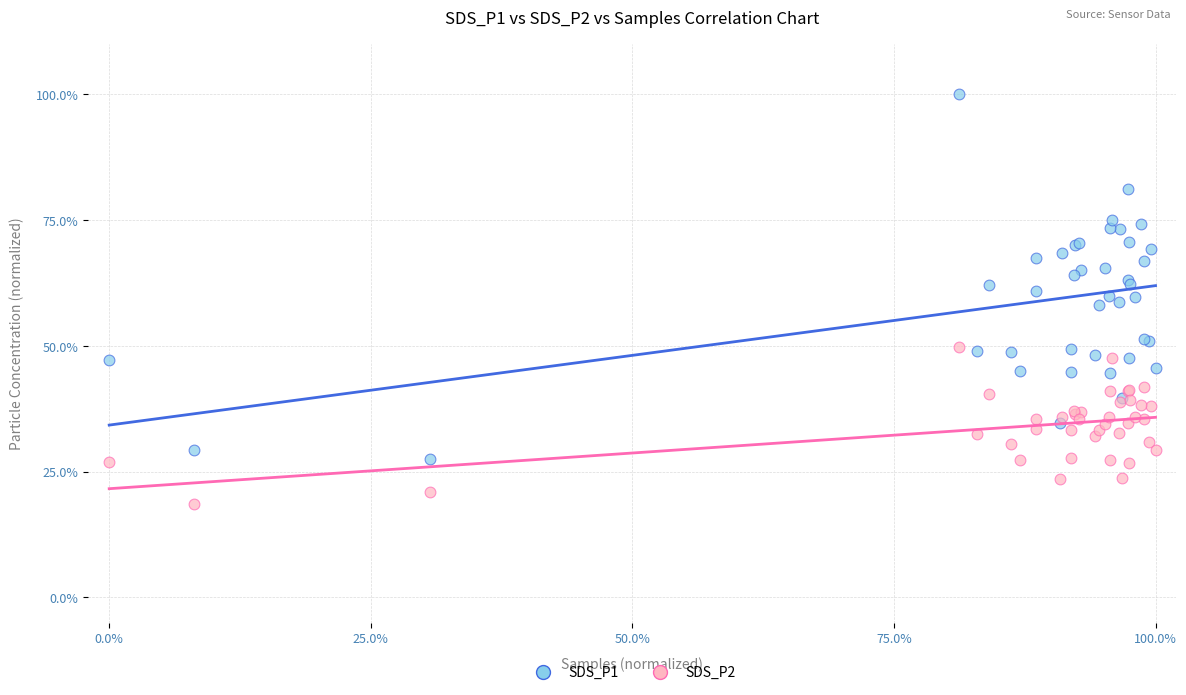

Which series reaches the maximum Y coordinate?

SDS_P1